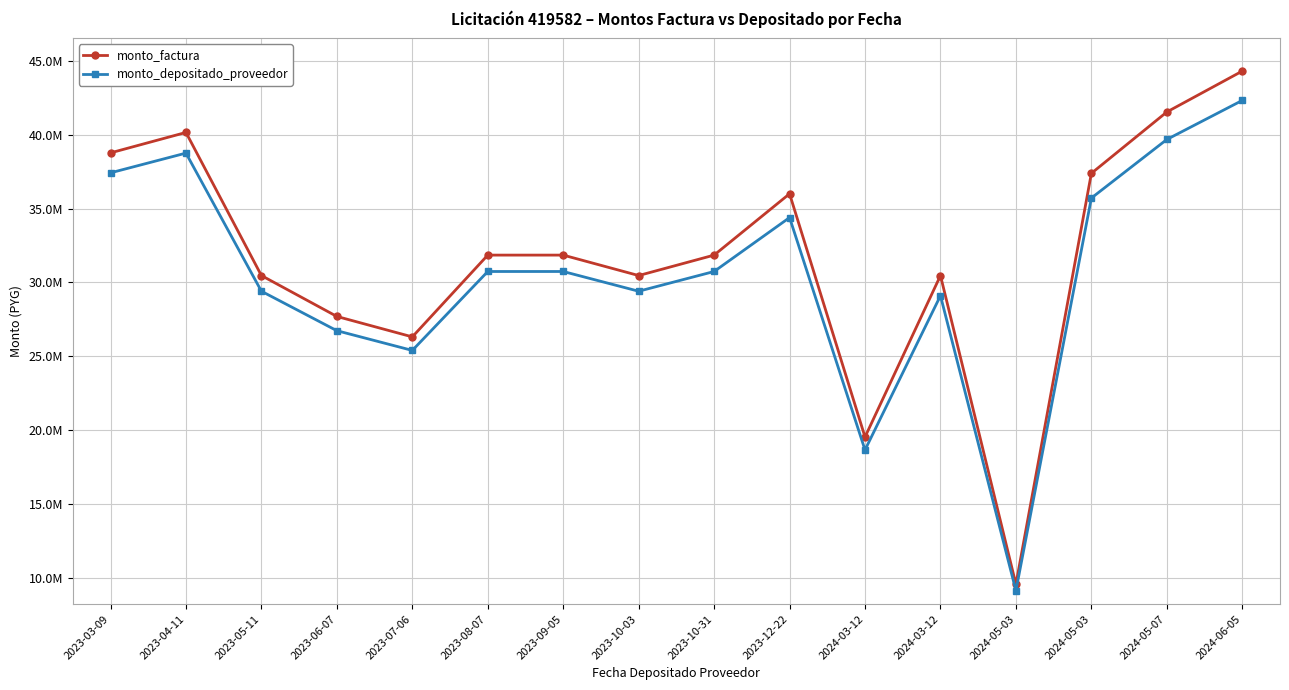

What is the value of the monto_depositado_proveedor point at the 4th from the left?

26734654